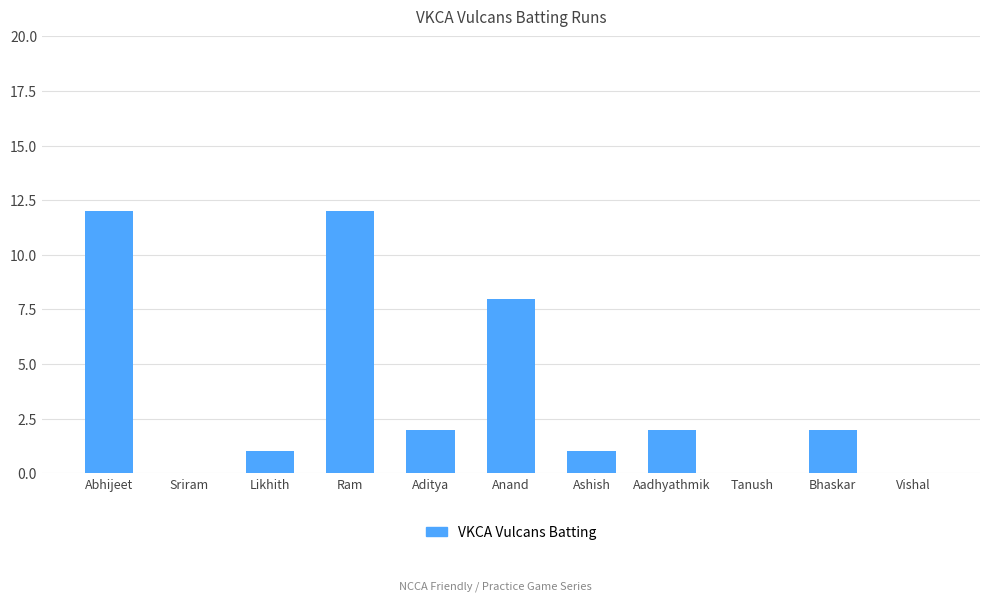

Where is the data nearest to the value 6?

Anand